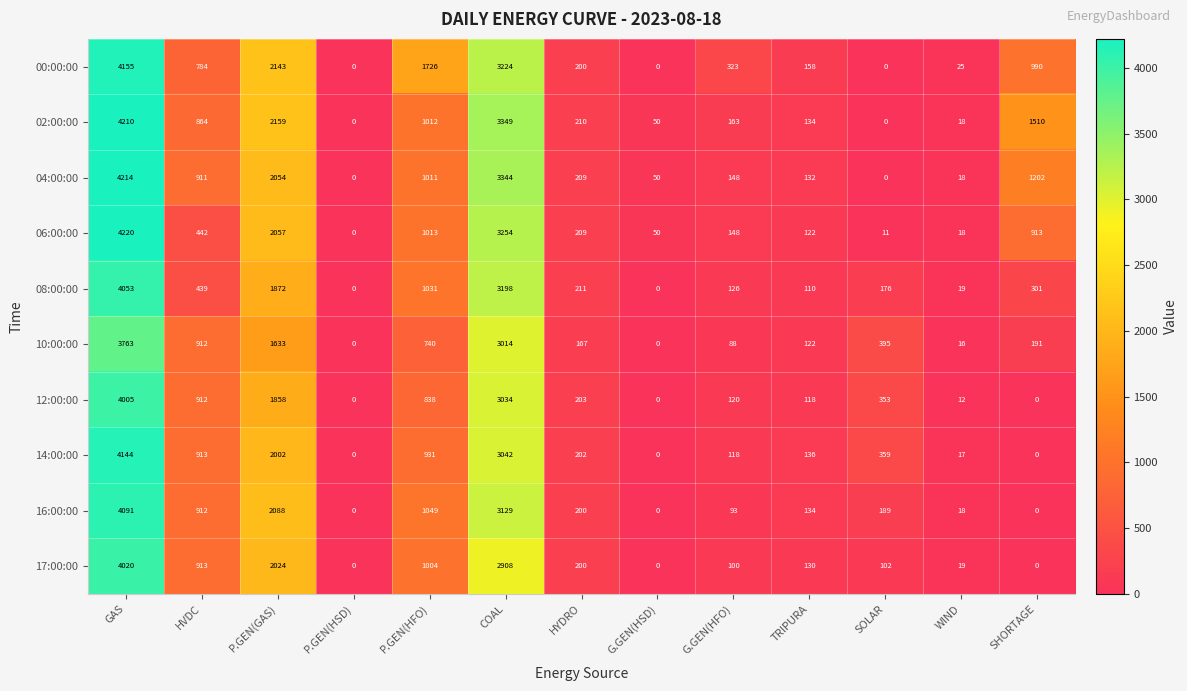

What is the spread (max minus min) of values at SOLAR?

395